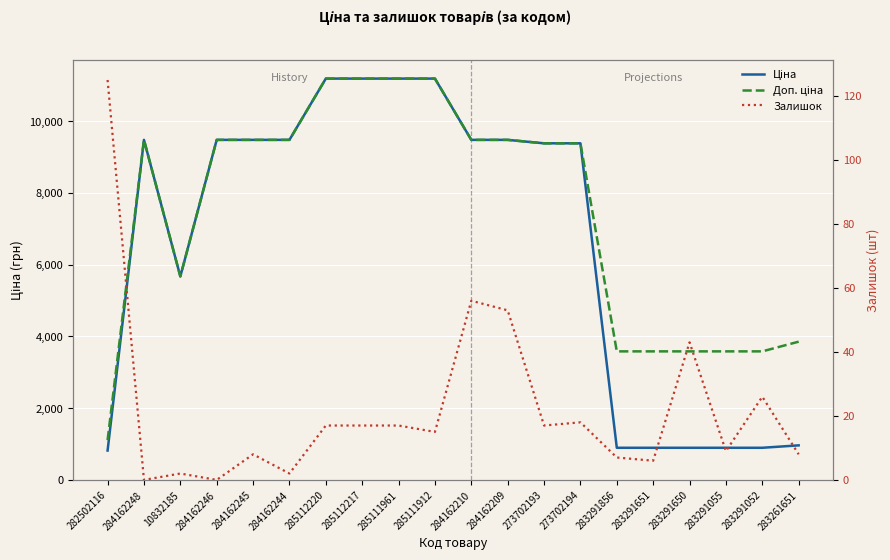

What is the difference between the highest and lowest values at 273702193?

9367.0